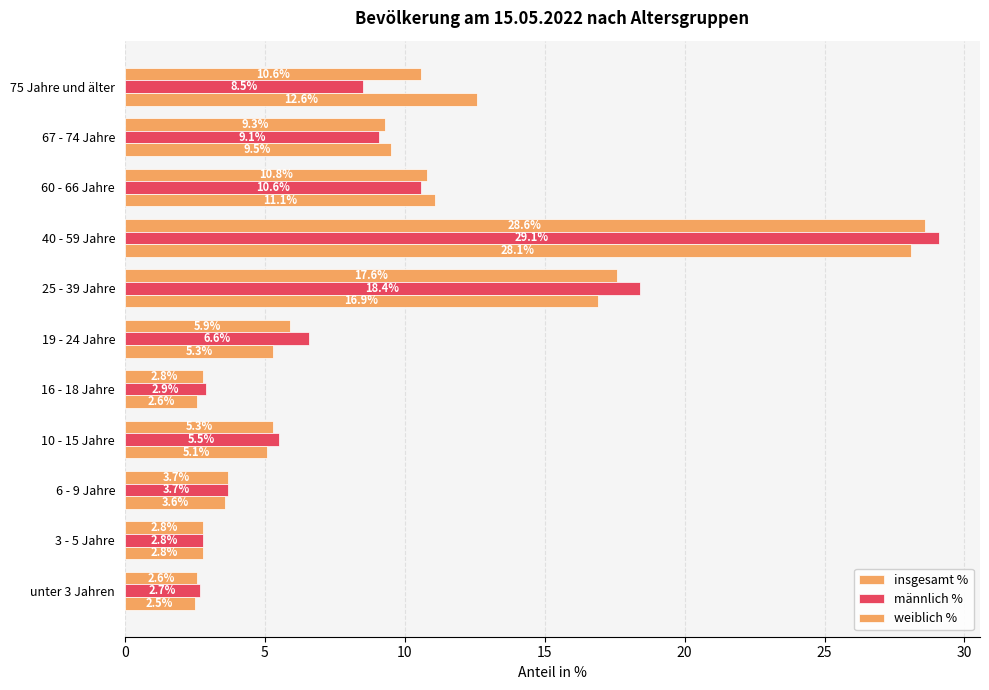

At how many categories does at least one series exceed 10?

4